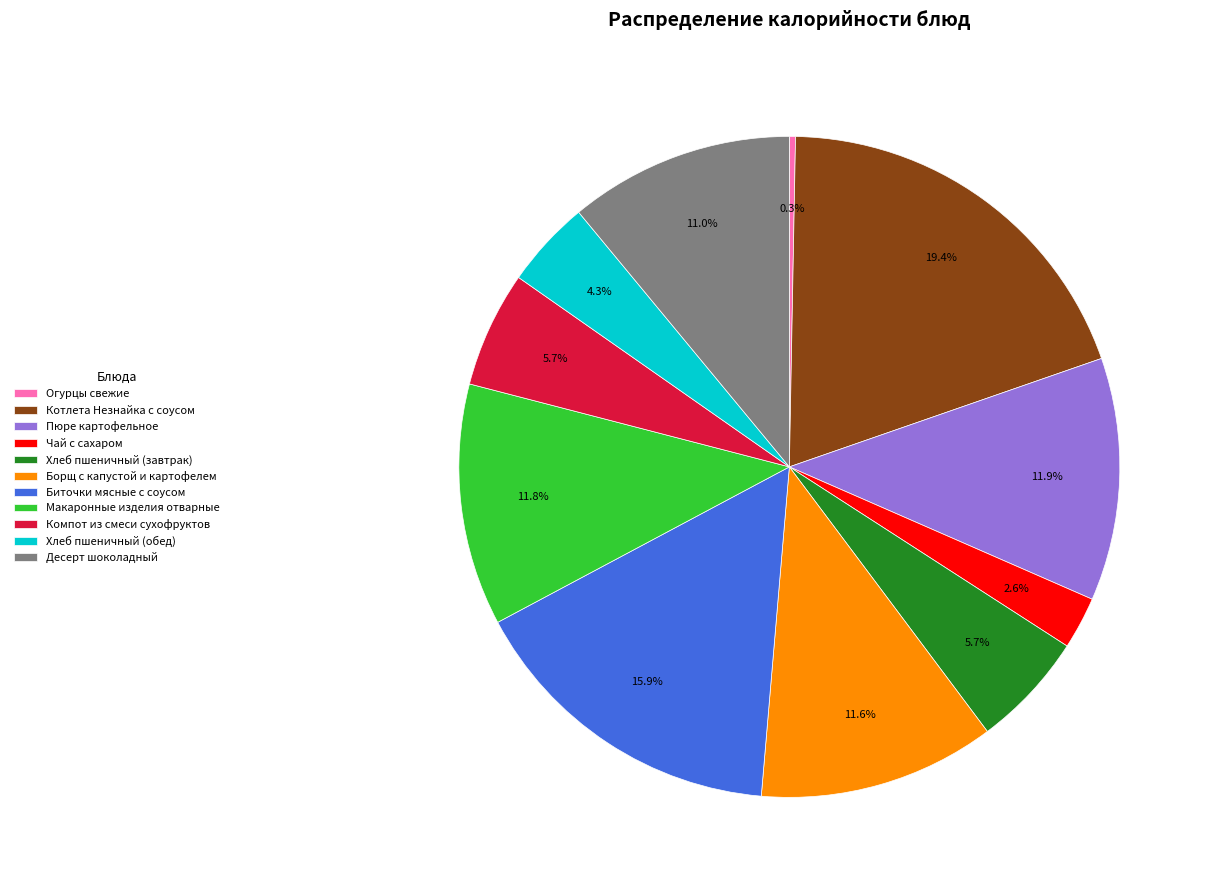

Which slice is the largest?

Котлета Незнайка с соусом